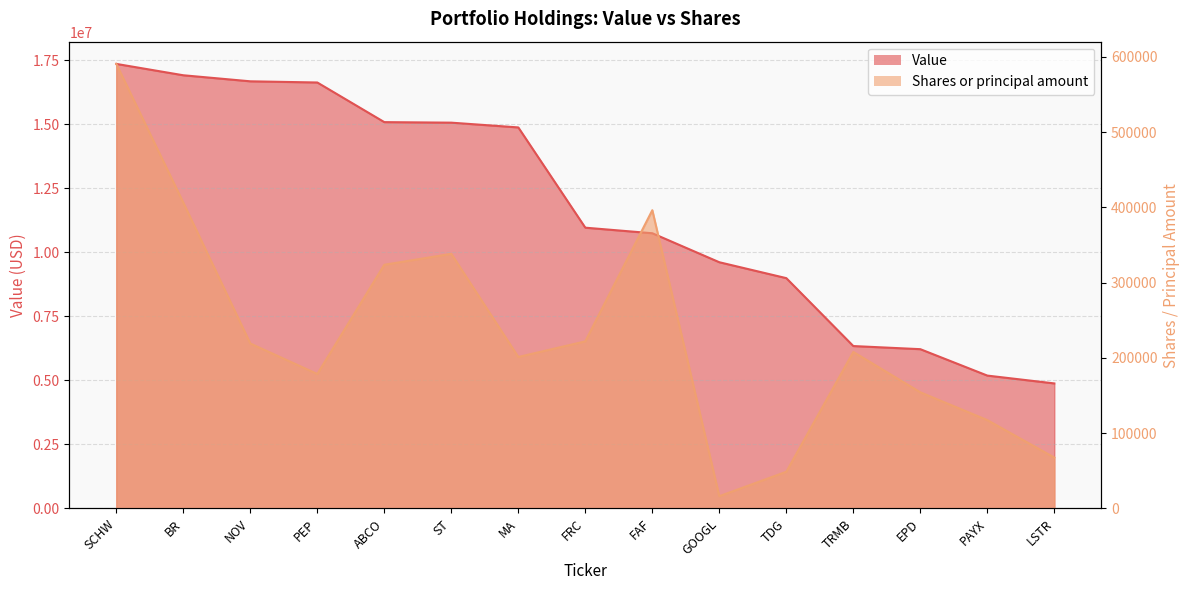

Which series has the widest spread of values?

Value_line